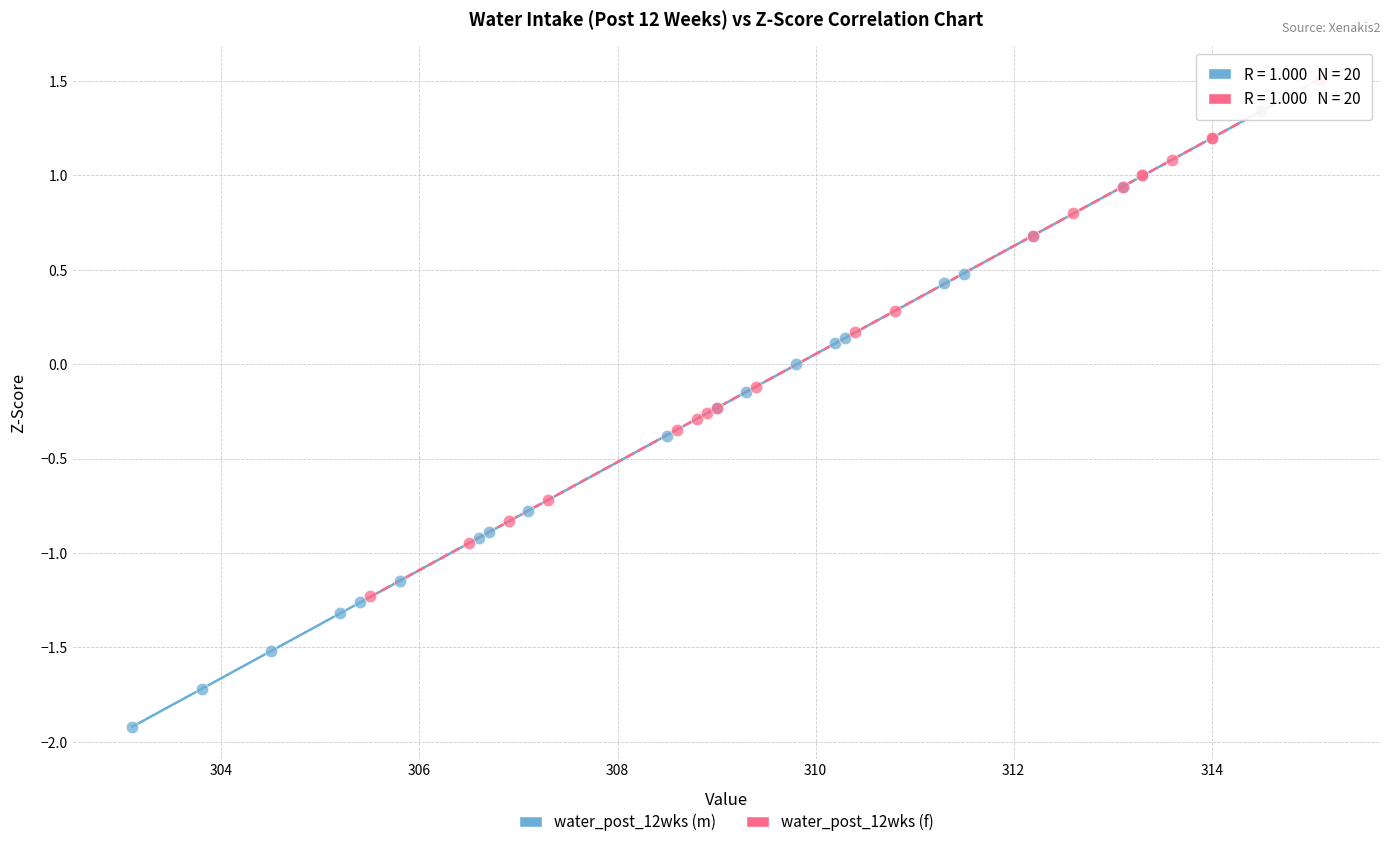

Which series reaches the minimum Y coordinate?

water_post_12wks (m)